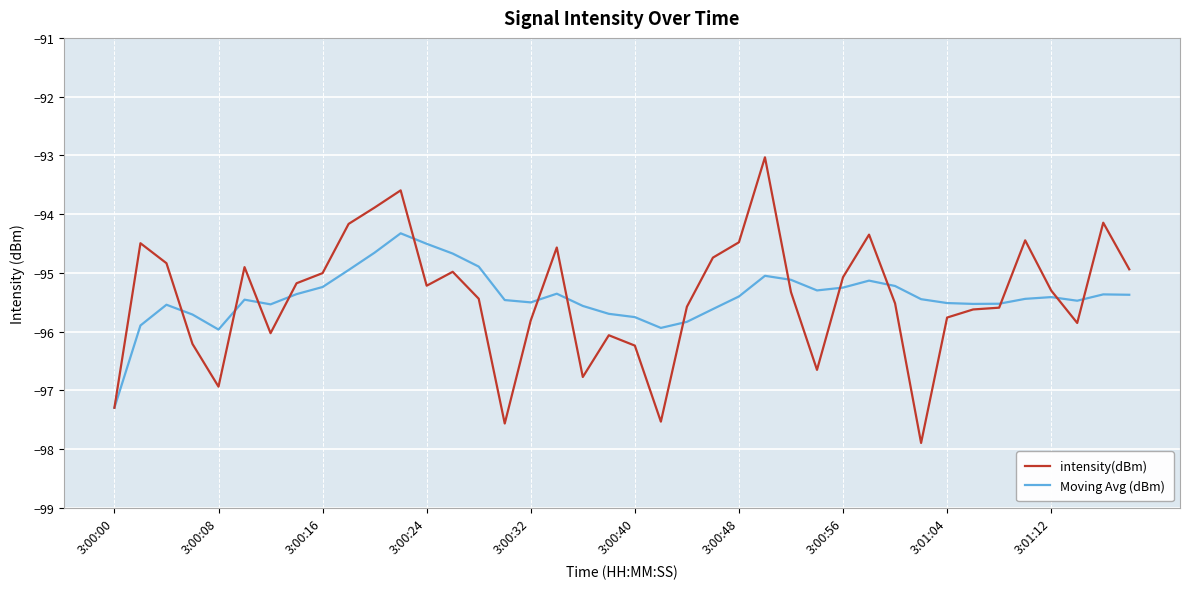

Which series has the largest range (max minus min)?

intensity(dBm)